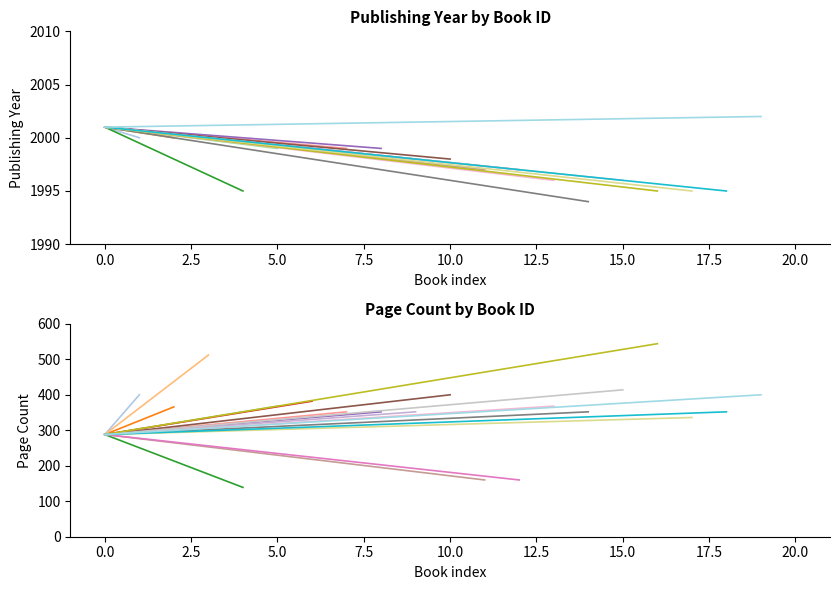

Is it true that publishingYear equals 3585 at 1194?

False